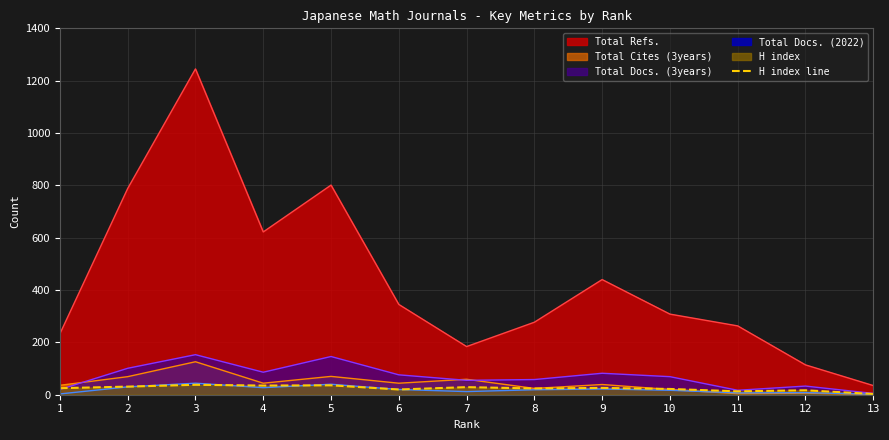

Which category has the highest value across all series?

3